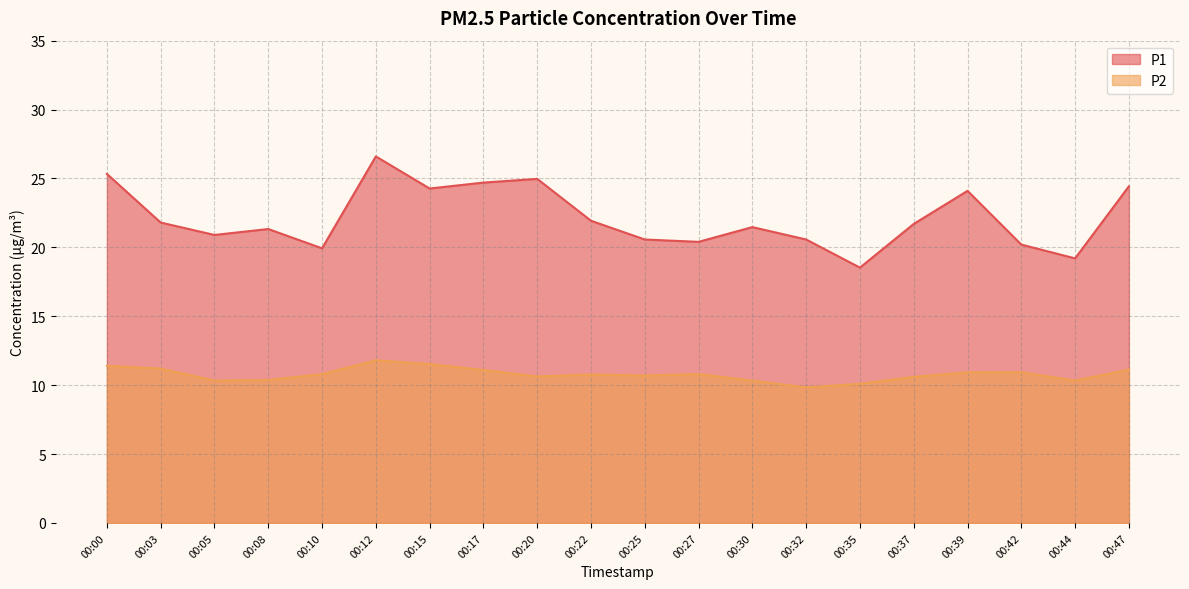

Rank the series at 00:22 from lowest to highest value.

P2, P1